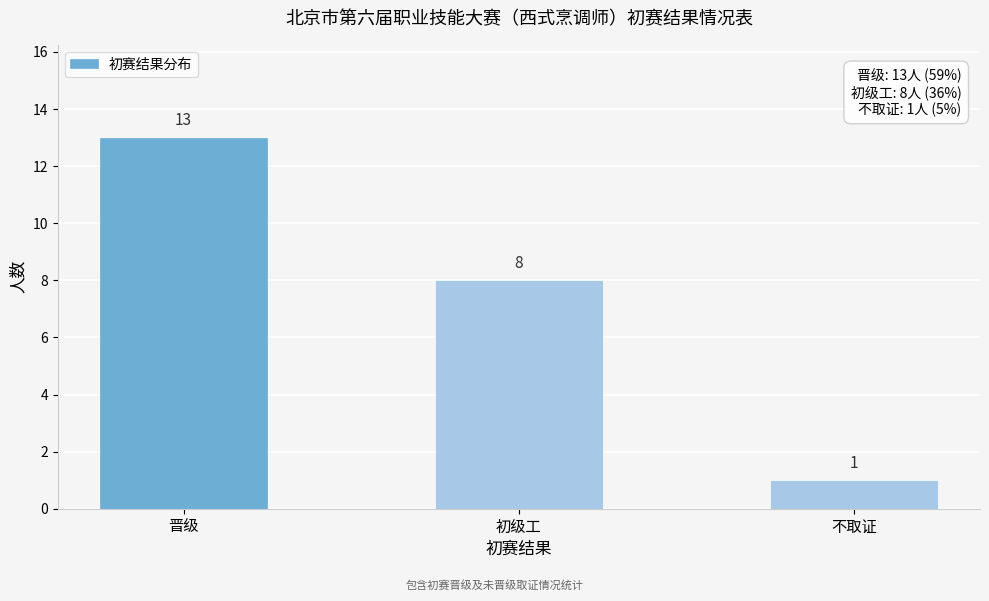

Reading right to left, what are all the values shown in this chart?

1	8	13